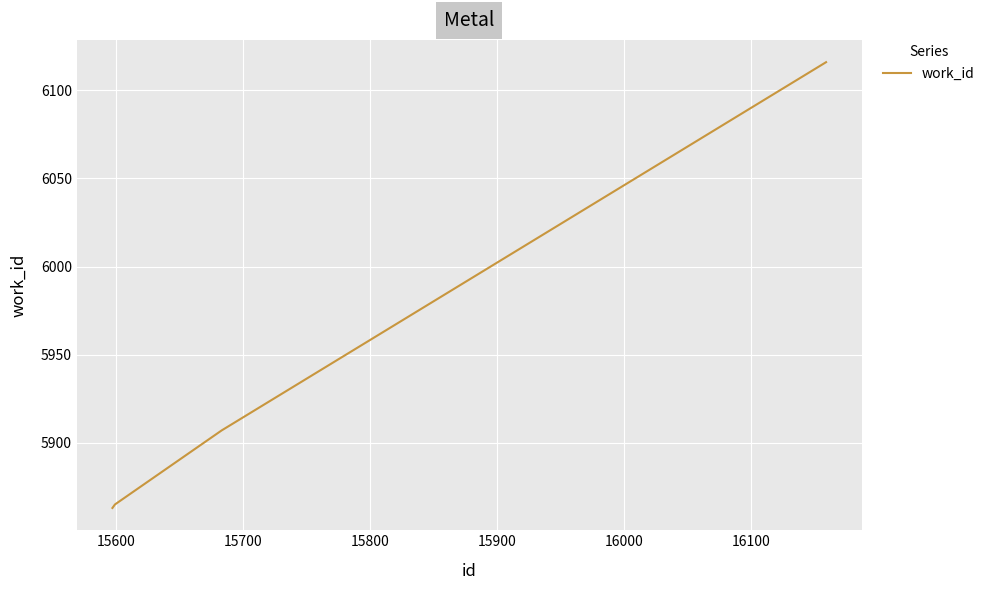

What is the sum of all values?

23751